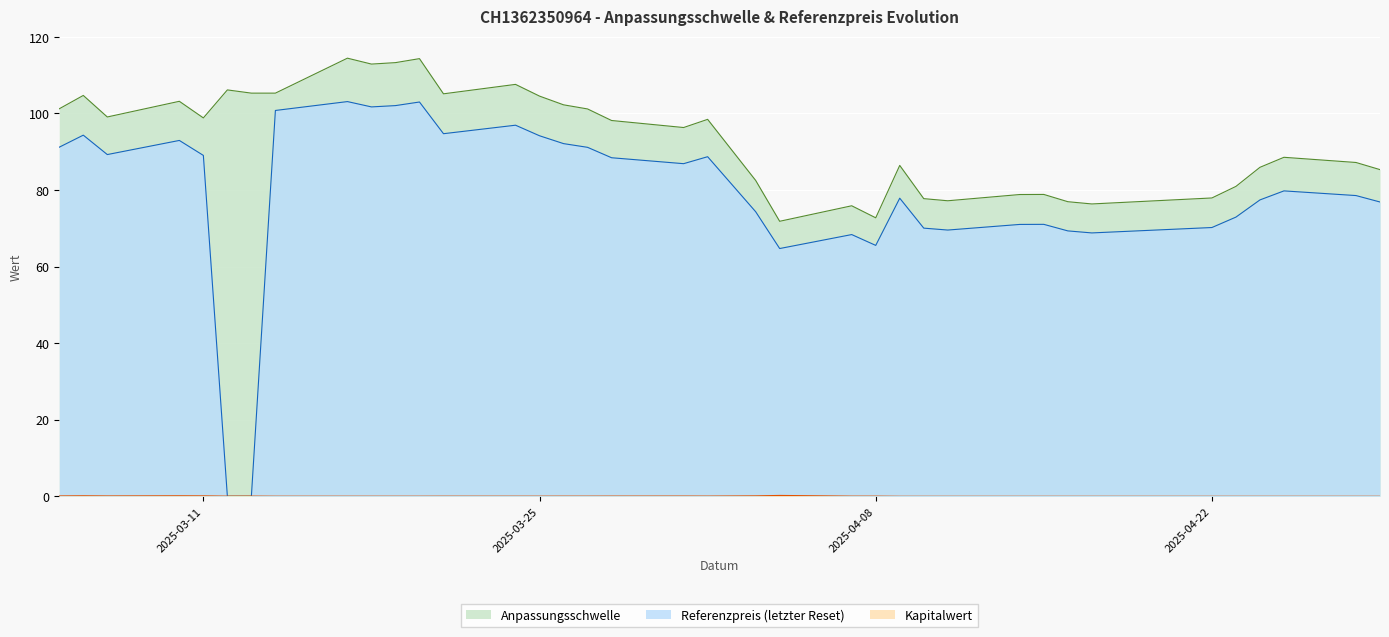

Is it true that Anpassungsschwelle equals 98.2 at 2025-03-28?

True